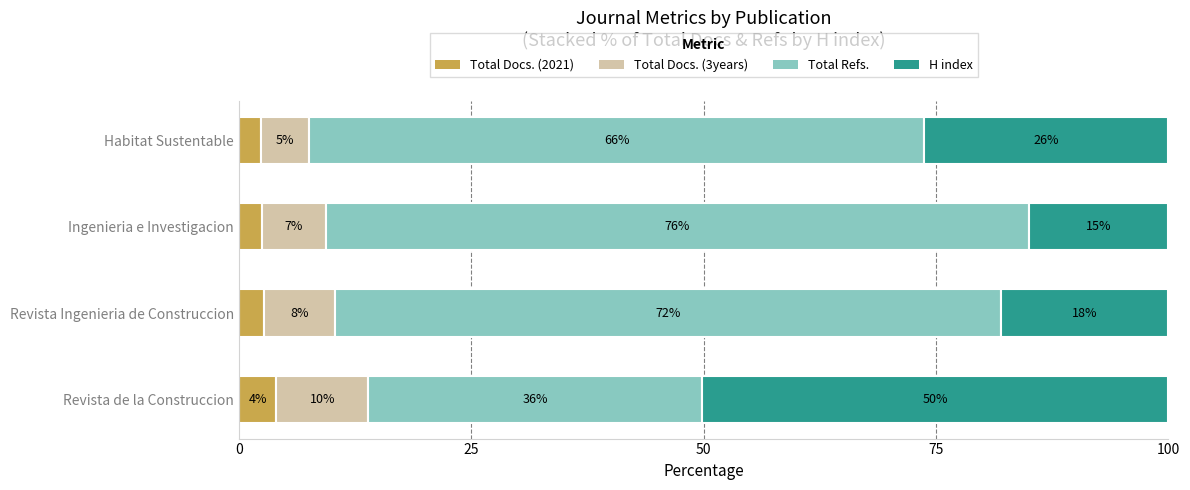

The value of Total Docs. (2021) at Revista de la Construccion is 4.0. True or false?

True